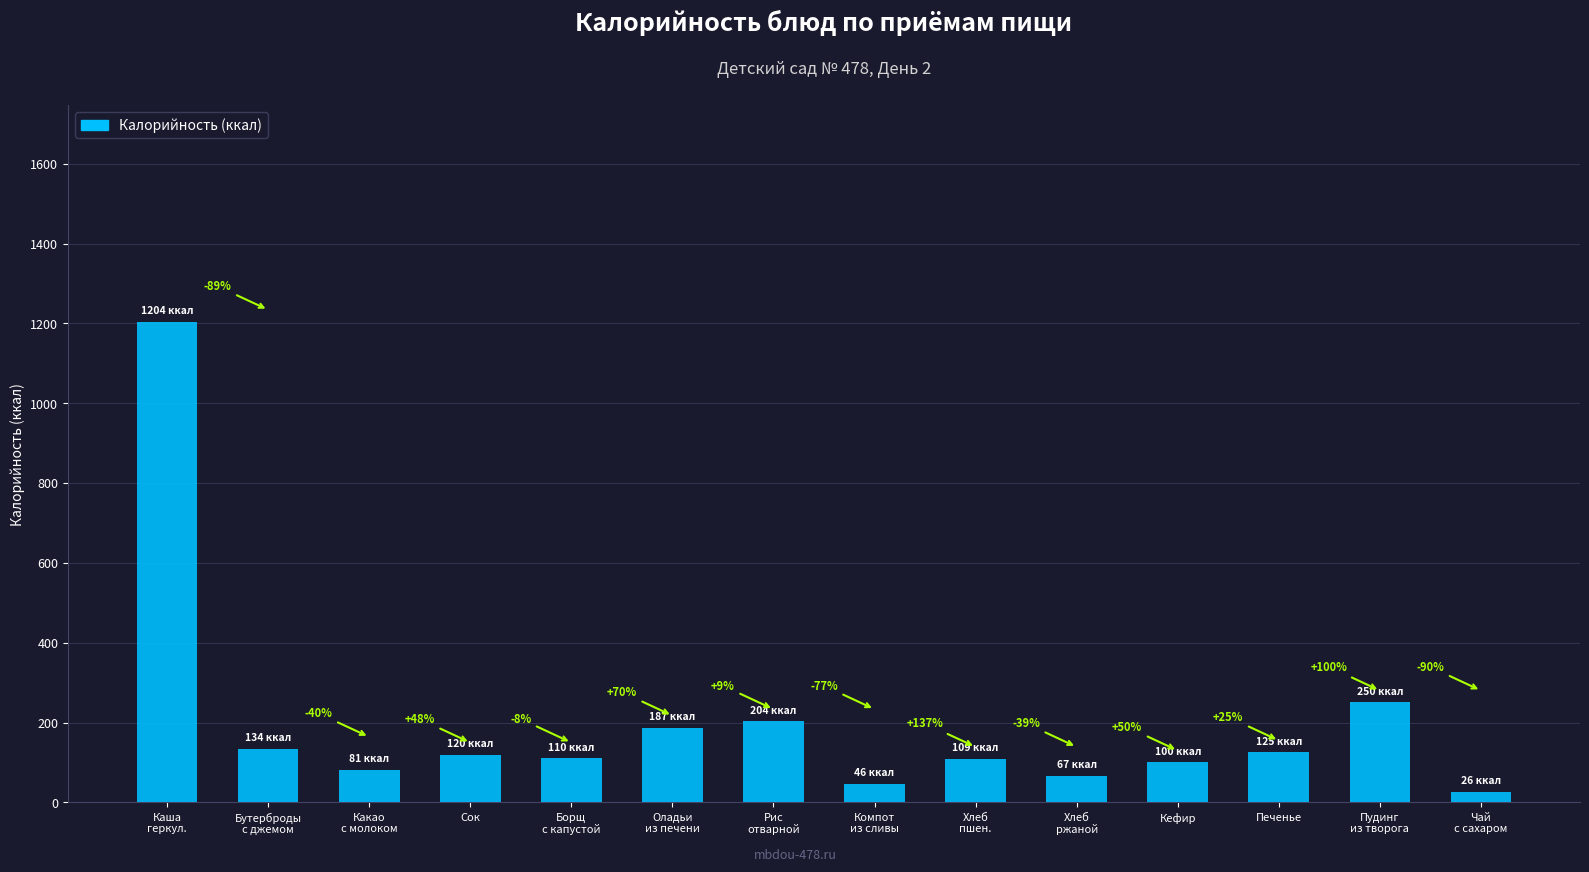

Are the bars horizontal?

No